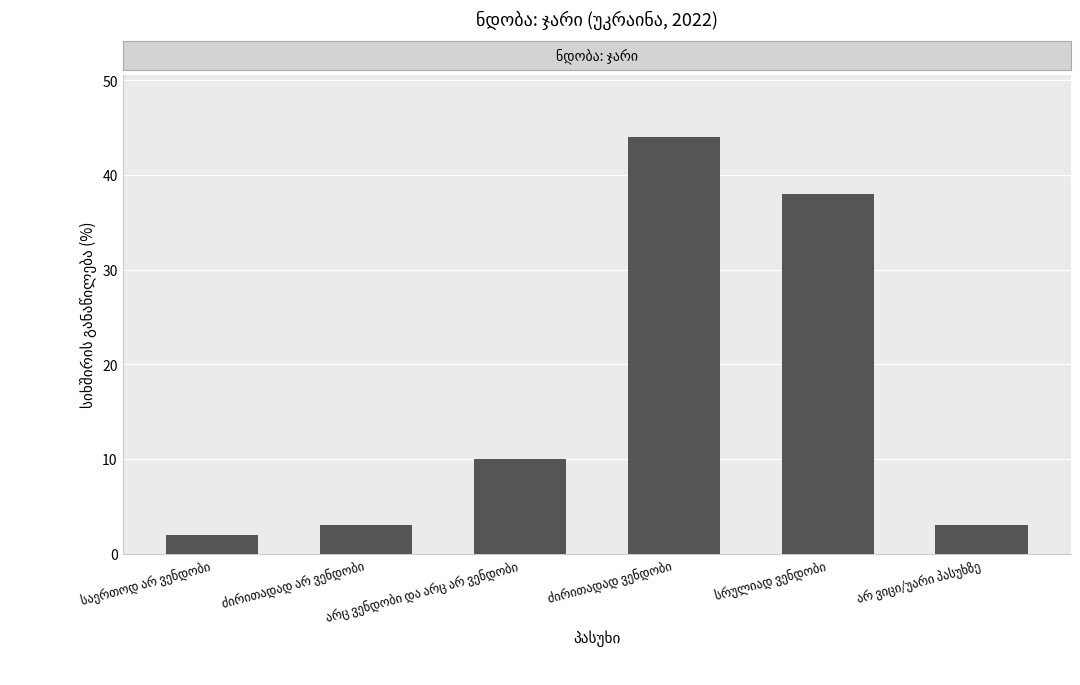

What is the greatest value displayed?

44